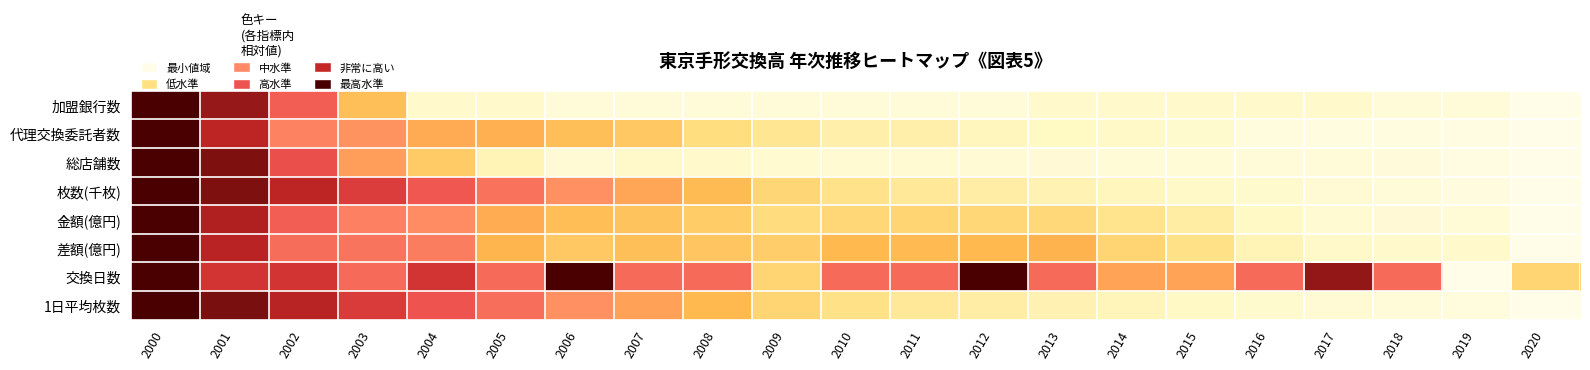

Which has a higher value, 2011 or 2007?

2011